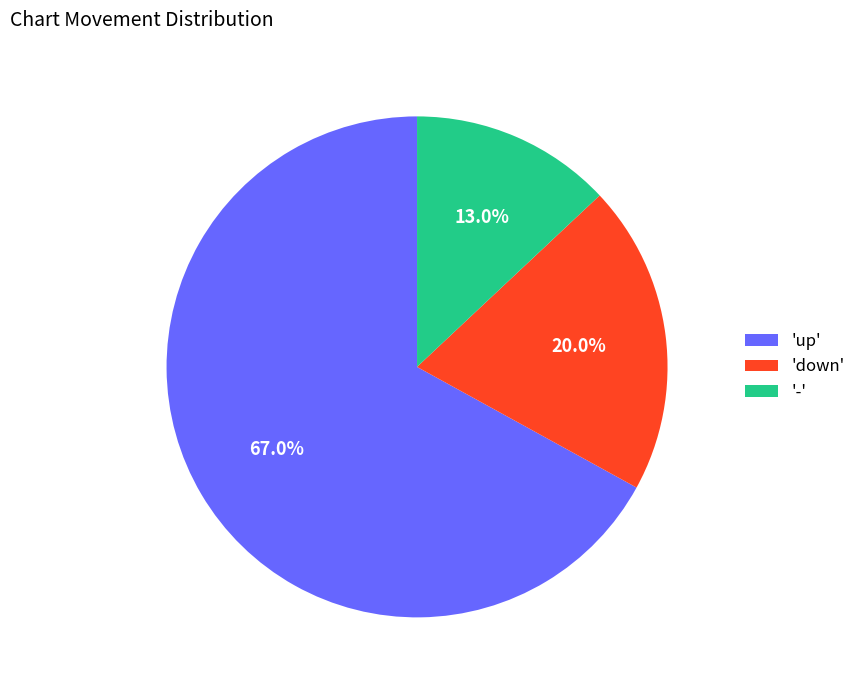

Rank the categories by value from highest to lowest.

'up', 'down', '-'